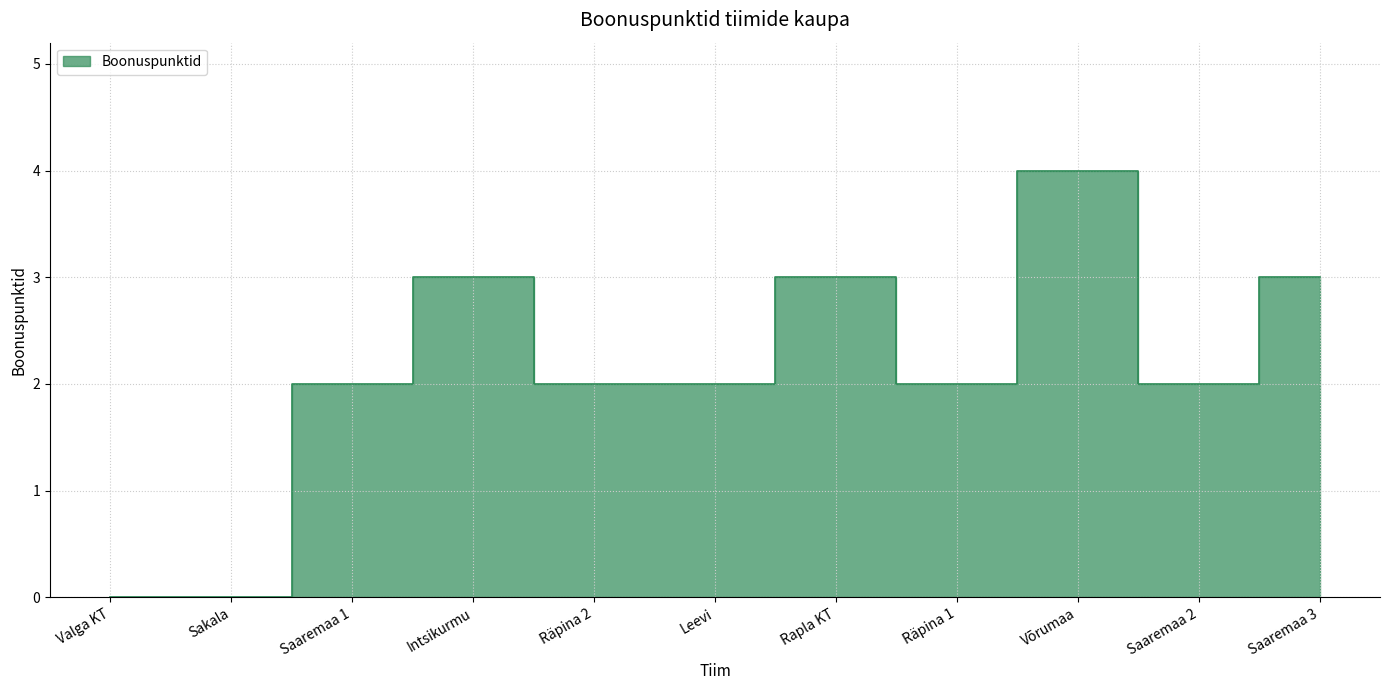

Reading right to left, list all the values displayed in this chart.

3	2	4	2	3	2	2	3	2	0	0